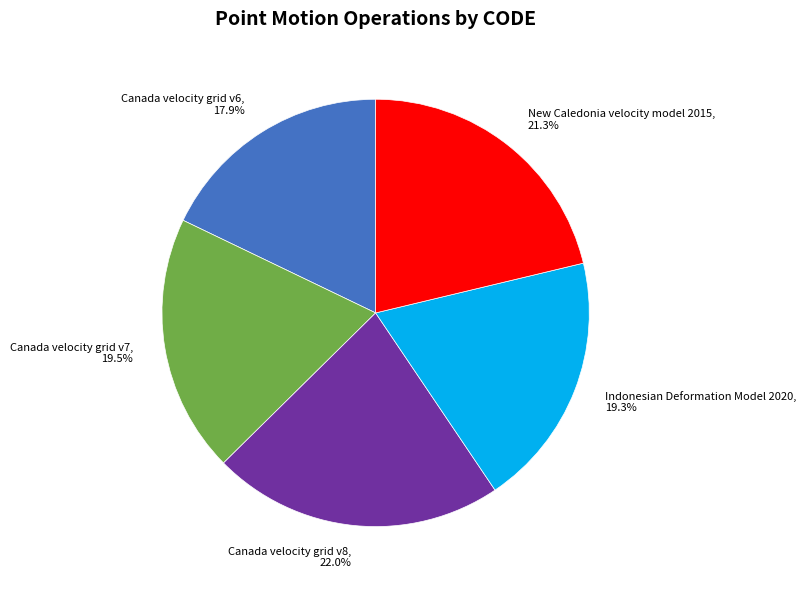

Is there a majority slice in this chart?

No